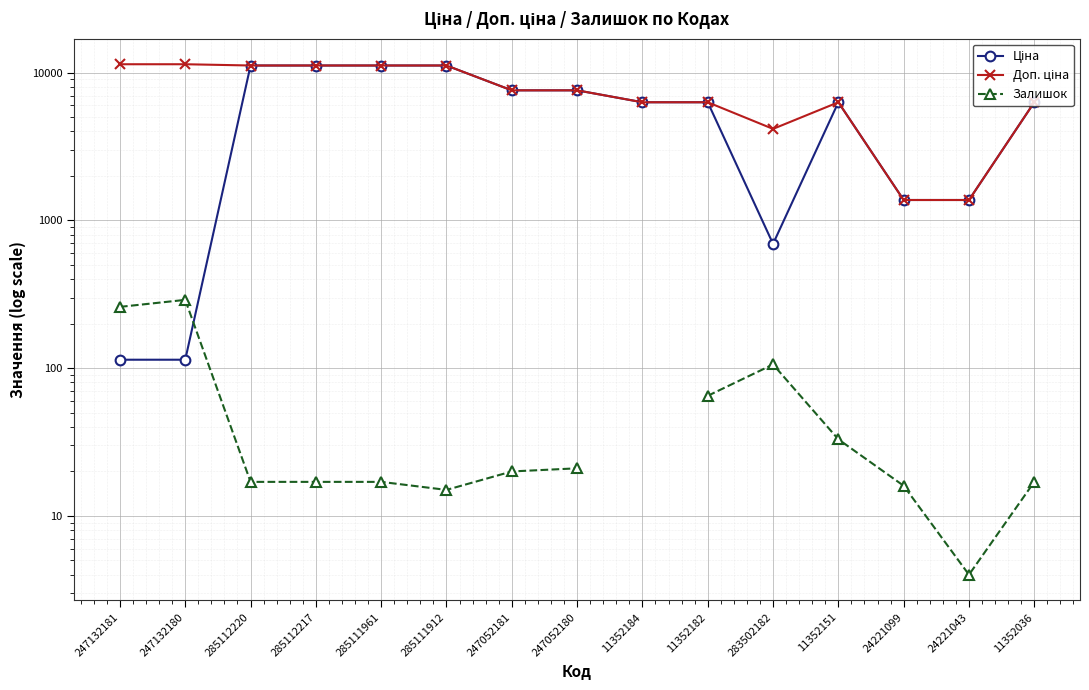

Rank the series by their maximum value, from lowest to highest.

Залишок, Ціна, Доп. ціна